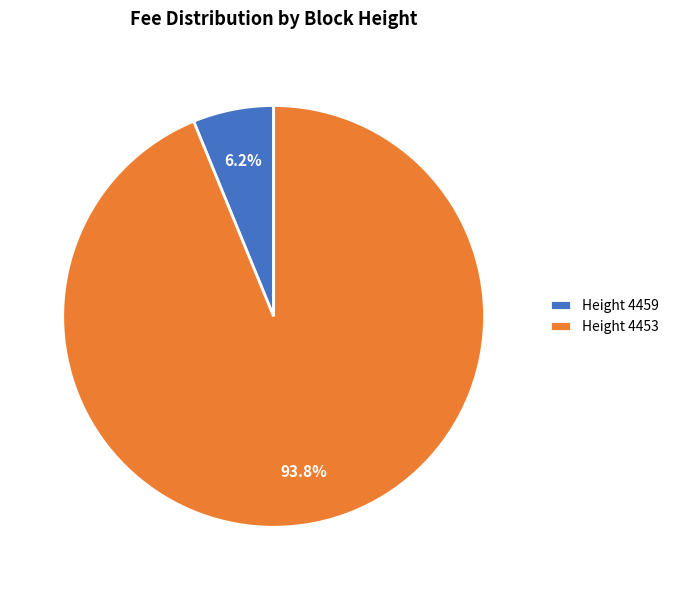

What is the largest slice in the pie chart?

Height 4453